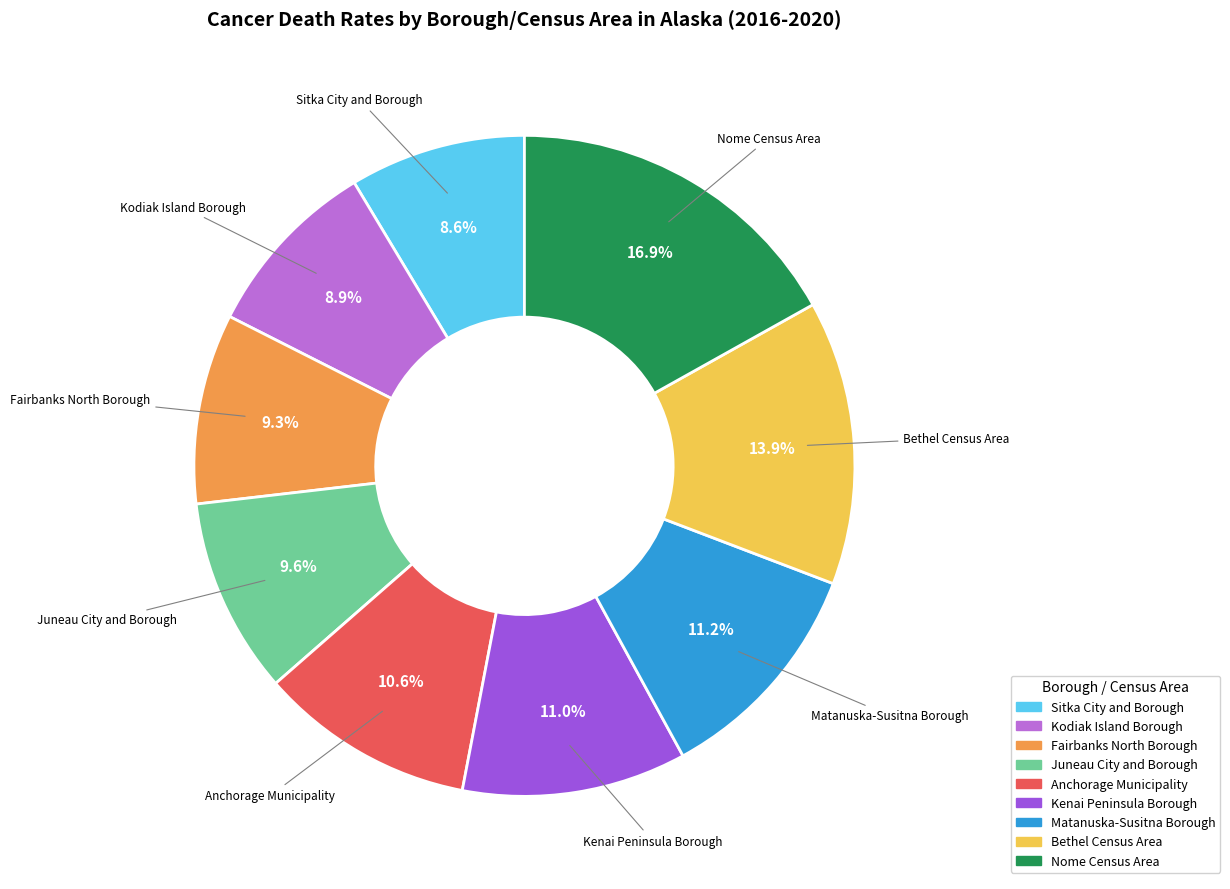

Does Kodiak Island Borough represent more than half of the total?

No